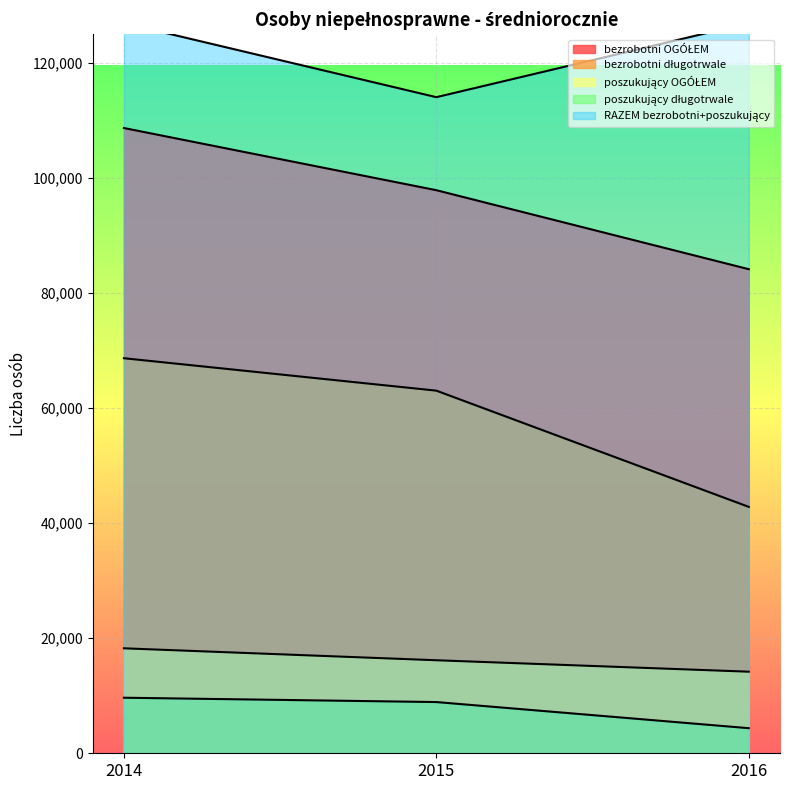

Which series has the largest range (max minus min)?

bezrobotni długotrwale